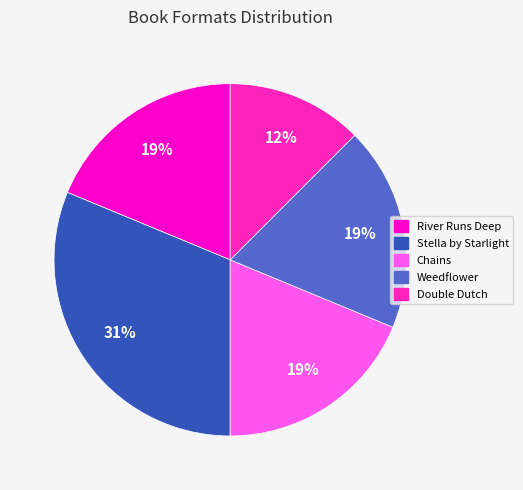

Which category has the smallest portion of the pie?

Double Dutch